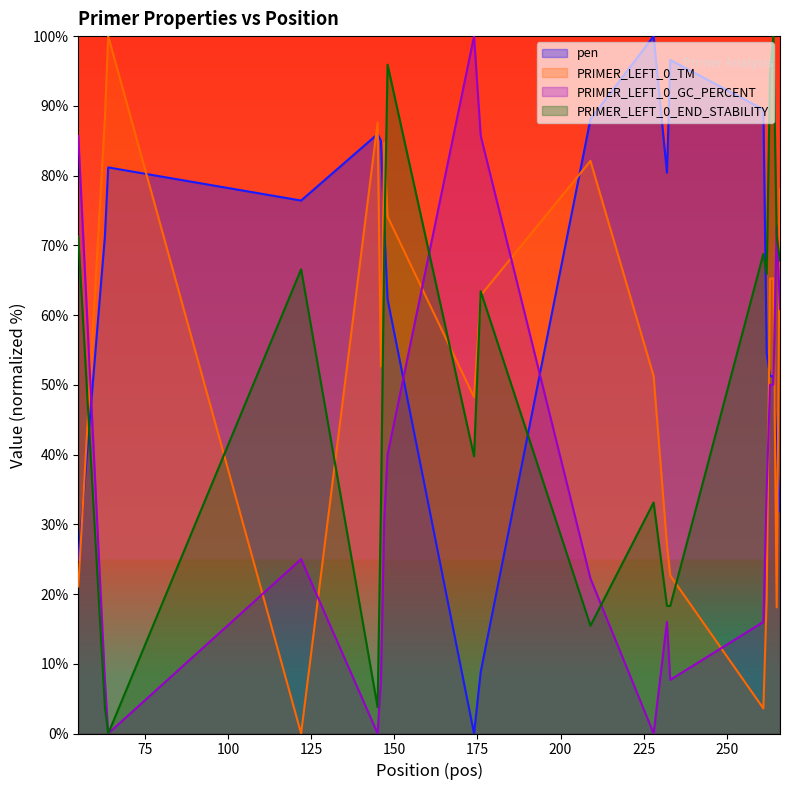

What is the approximate value of PRIMER_LEFT_0_END_STABILITY at 261?

68.8